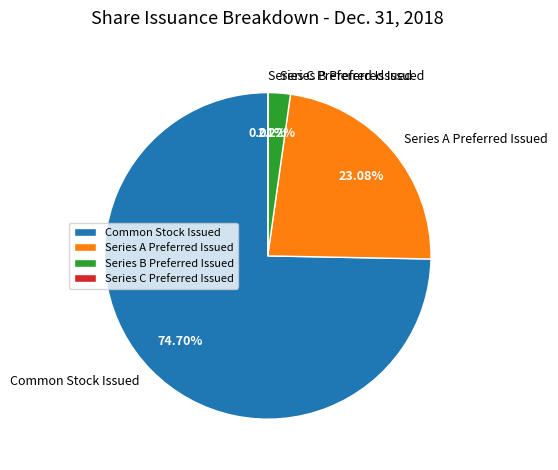

Is there a majority slice in this chart?

Yes